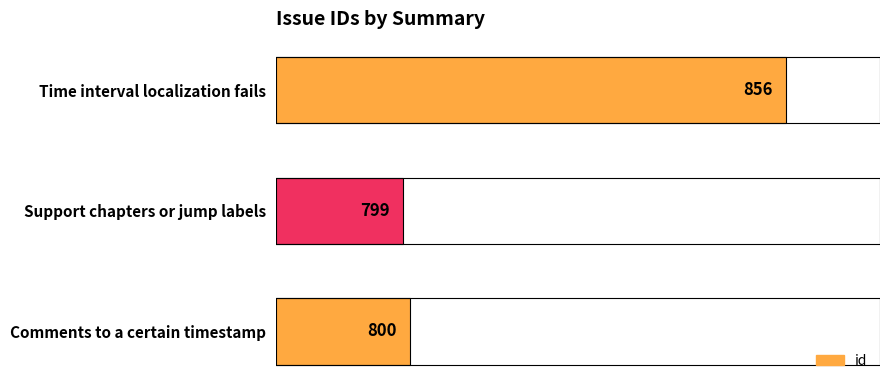

What value does the data have at Time interval localization fails, to the nearest 10?

860